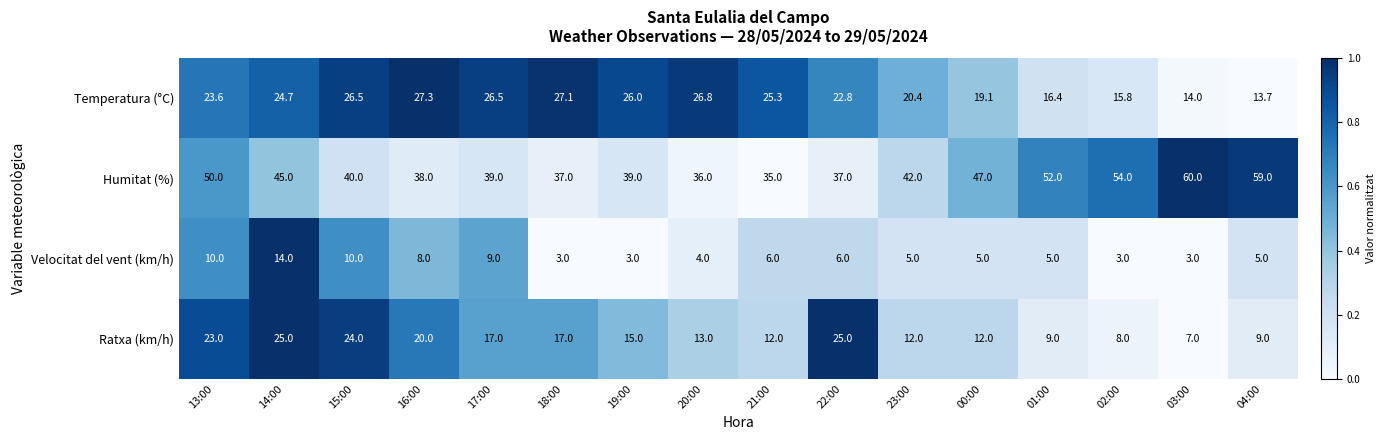

Which series has the widest spread of values?

Humitat (%)